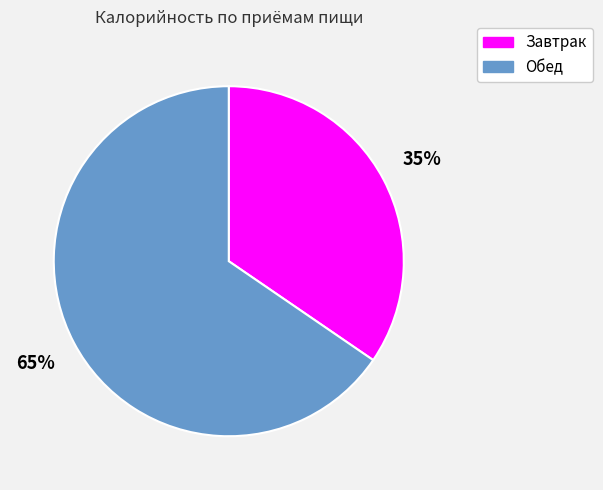

Combined, do Завтрак and Обед account for over 50%?

Yes